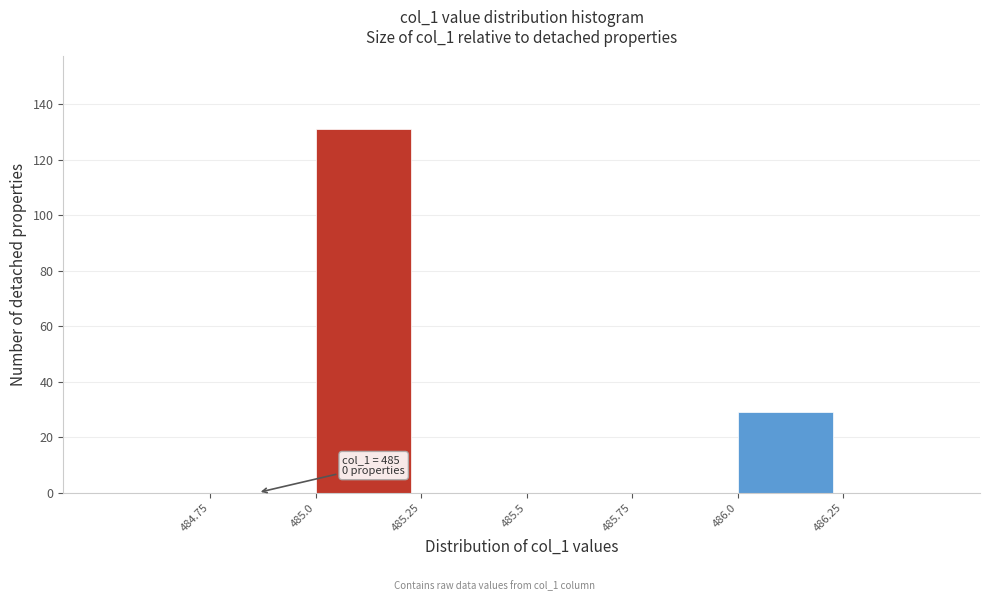

Over which range of the x-axis is the bar tallest?

485.00 to 485.25